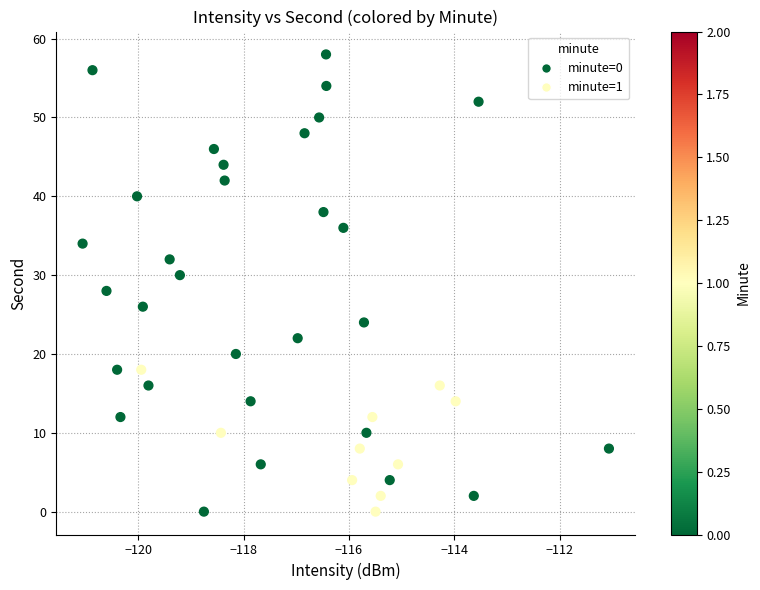

What is the range of Y values (max minus min)?

58